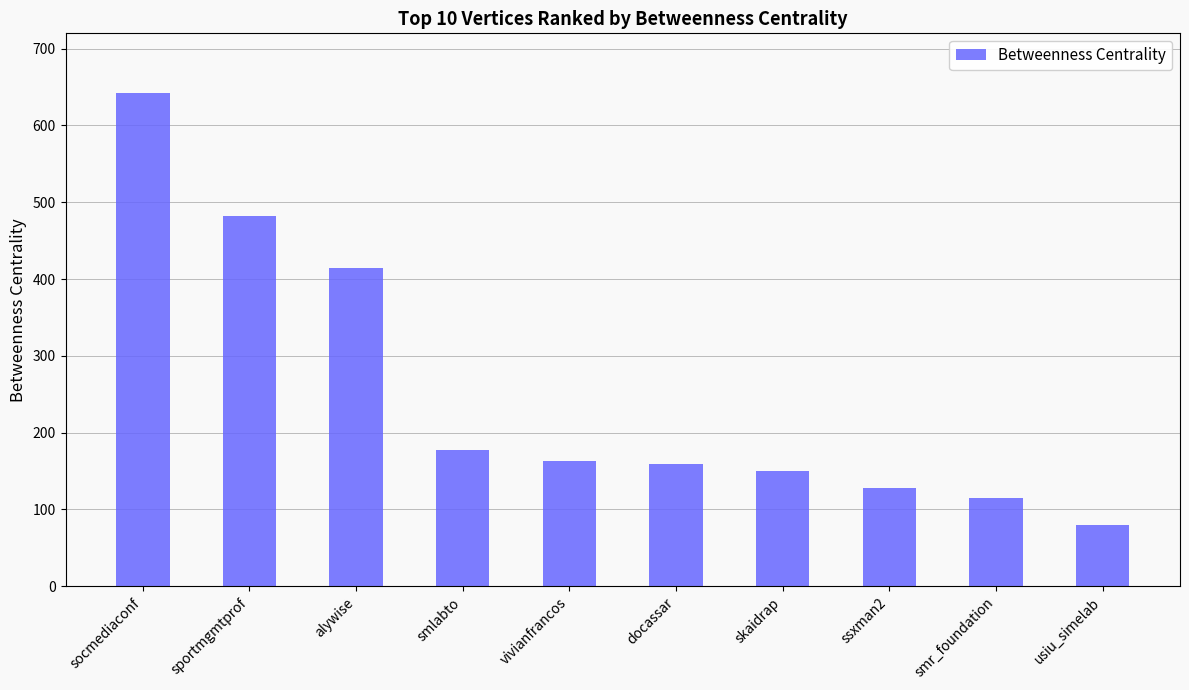

What is the difference between the maximum and minimum values?

562.9